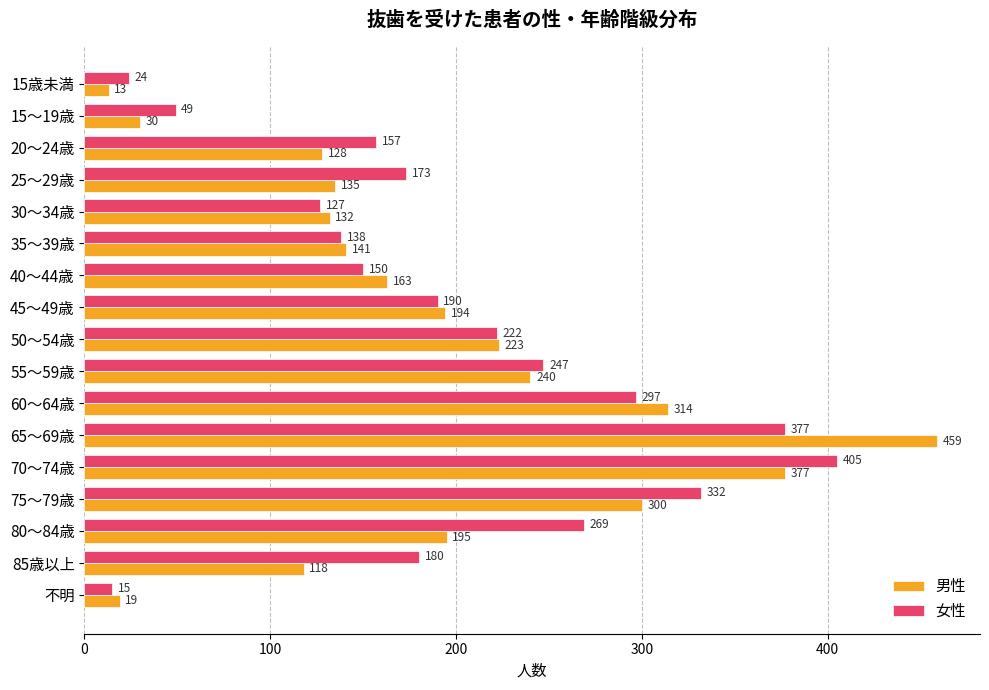

What is the sum of all 男性 values?

3181